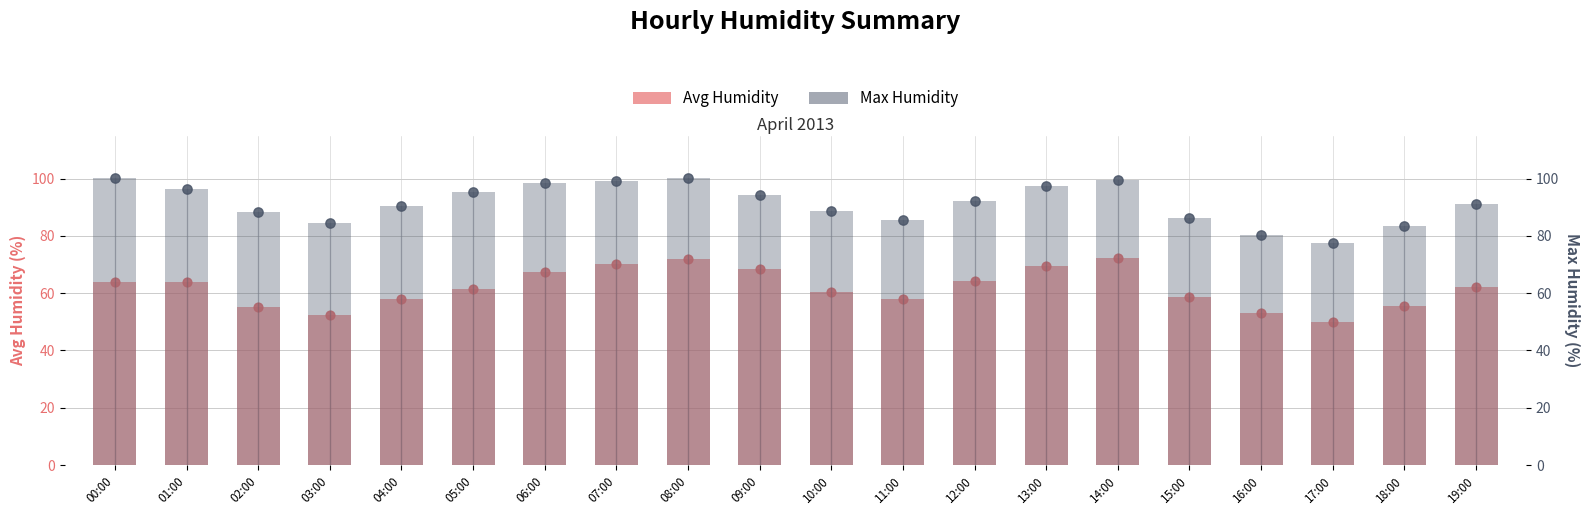

What is the total value across all series at 15:00?

145.1